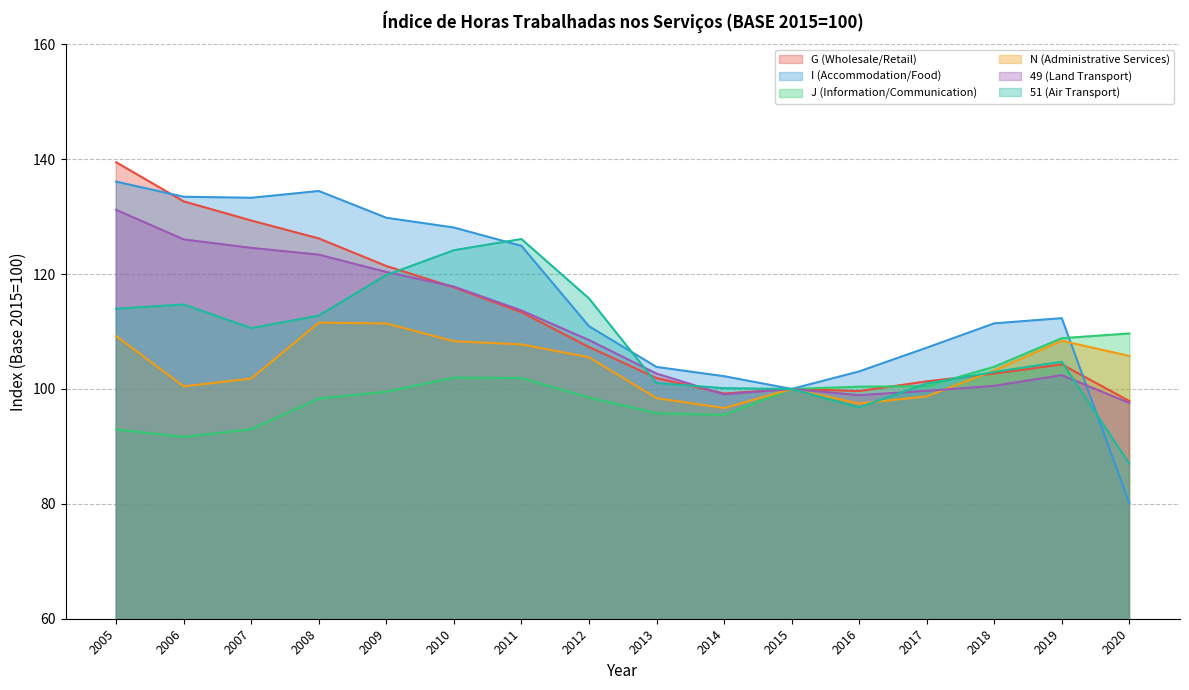

Reading left to right, extract all data points from this chart.

G (Wholesale/Retail): 139.5	132.7	129.3	126.2	121.4	117.7	113.4	107.3	101.9	99.2	100.0	99.6	101.3	102.7	104.3	97.9
I (Accommodation/Food): 136.1	133.5	133.3	134.5	129.8	128.1	124.9	110.9	103.8	102.2	100.0	103.0	107.2	111.4	112.3	80.1
J (Information/Communication): 92.9	91.7	93.0	98.3	99.5	102.0	101.9	98.5	95.8	95.5	100.0	100.4	100.5	103.9	108.8	109.7
N (Administrative Services): 109.2	100.5	101.8	111.5	111.4	108.3	107.8	105.5	98.4	96.7	100.0	97.5	98.7	103.2	108.4	105.8
49 (Land Transport): 131.2	126.0	124.6	123.4	120.4	117.8	113.7	108.5	102.7	99.0	100.0	98.9	99.7	100.5	102.4	97.6
51 (Air Transport): 114.0	114.7	110.6	112.8	119.8	124.2	126.1	115.8	101.0	100.1	100.0	96.8	101.0	103.0	104.7	87.0